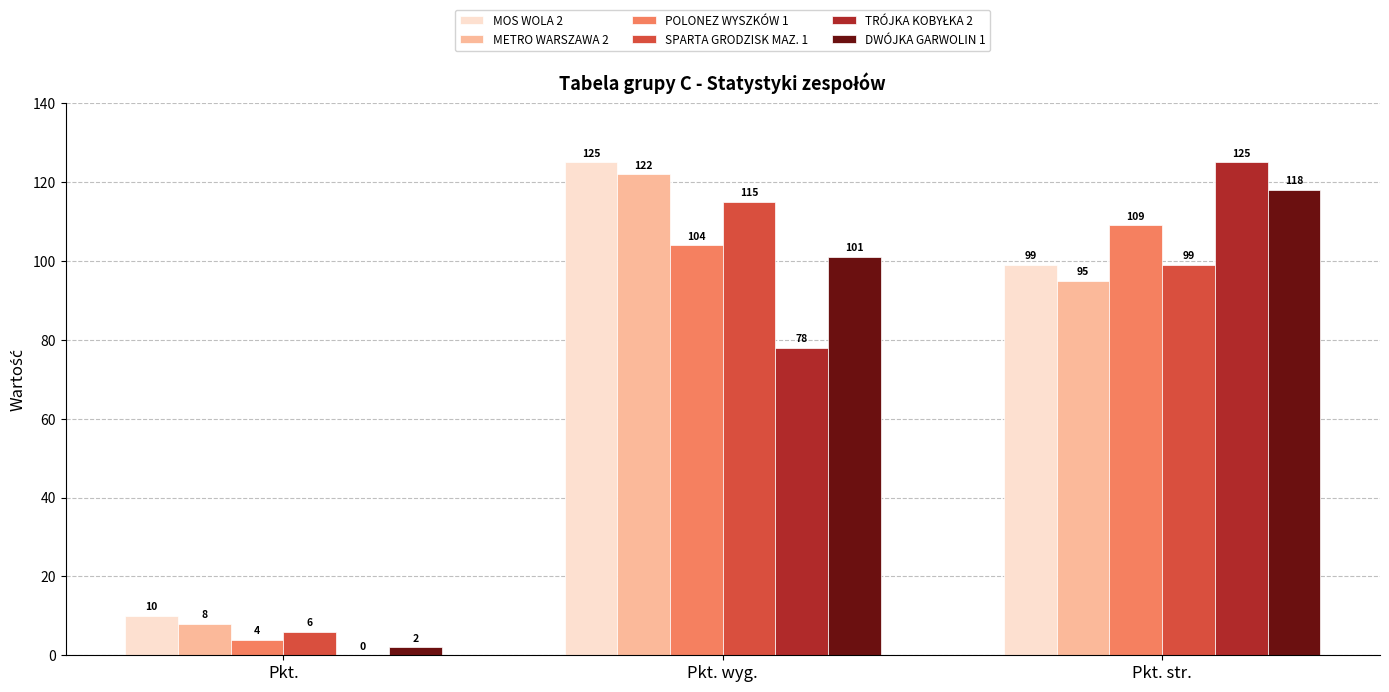

Which series has the largest total across all categories?

MOS WOLA 2